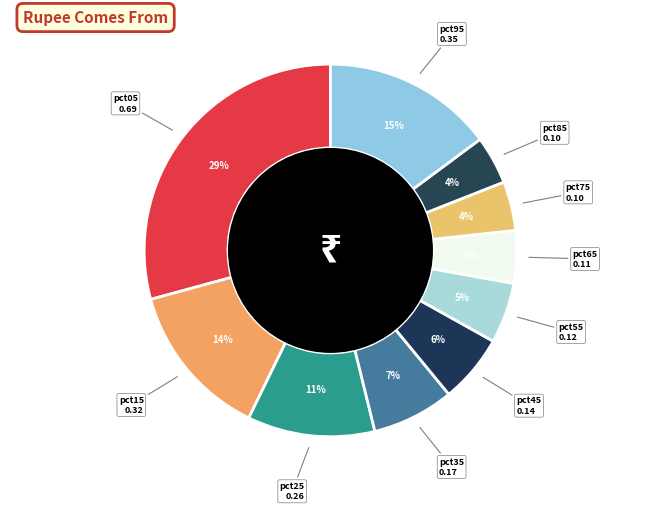

Count the number of slices in the pie.

10